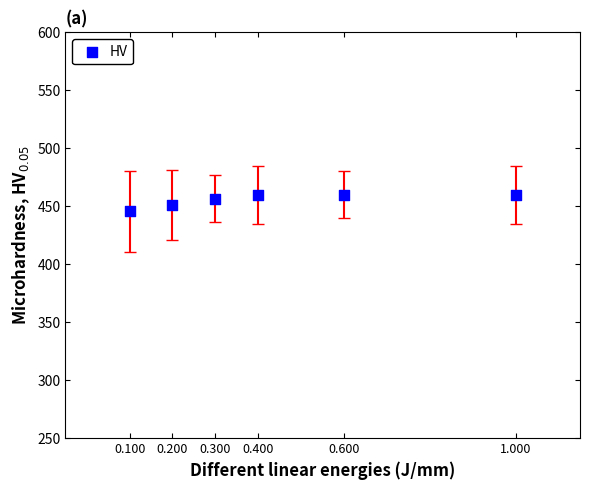

What is the average Y value?

455.6